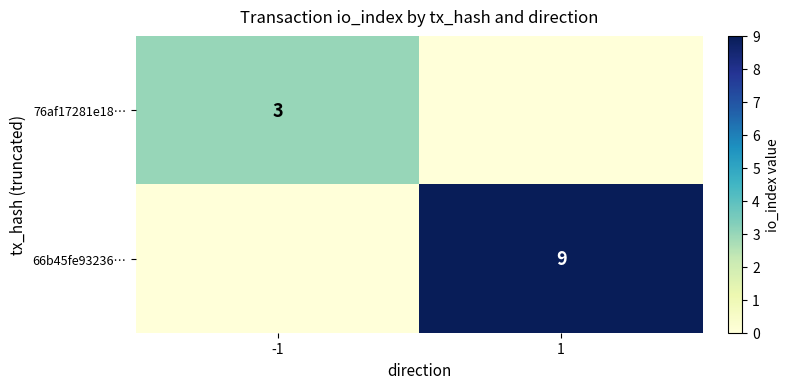

Is the value of 76af17281e18… at -1 greater than the value of 66b45fe93236… at 1?

No